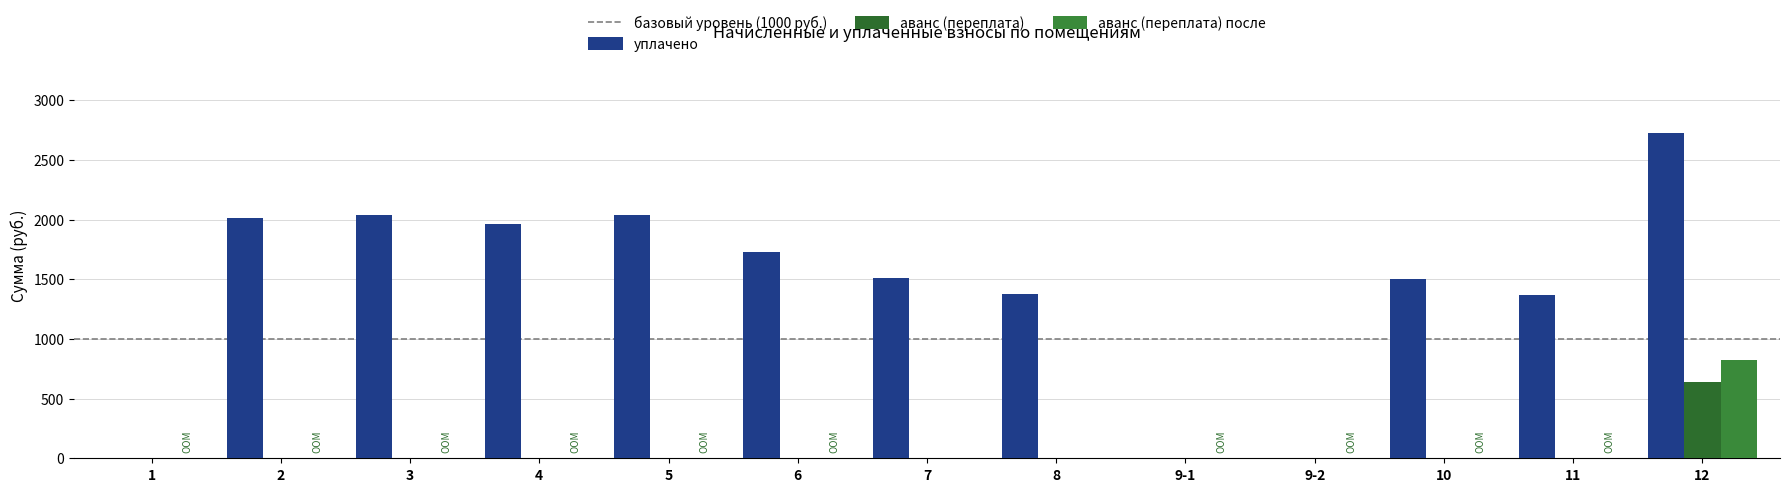

What is the sum of the аванс (переплата) после values at 2 and 7?

0.2